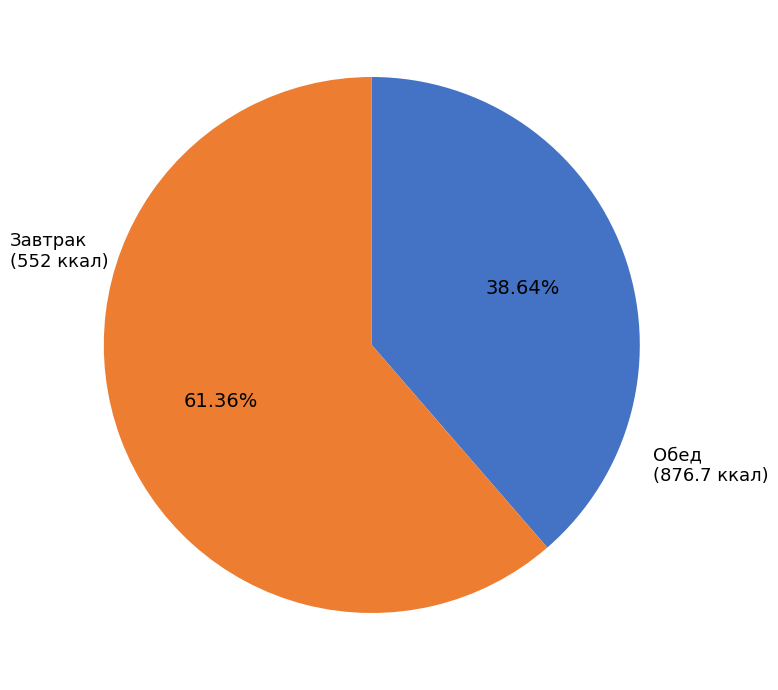

Does any single category account for the majority?

Yes